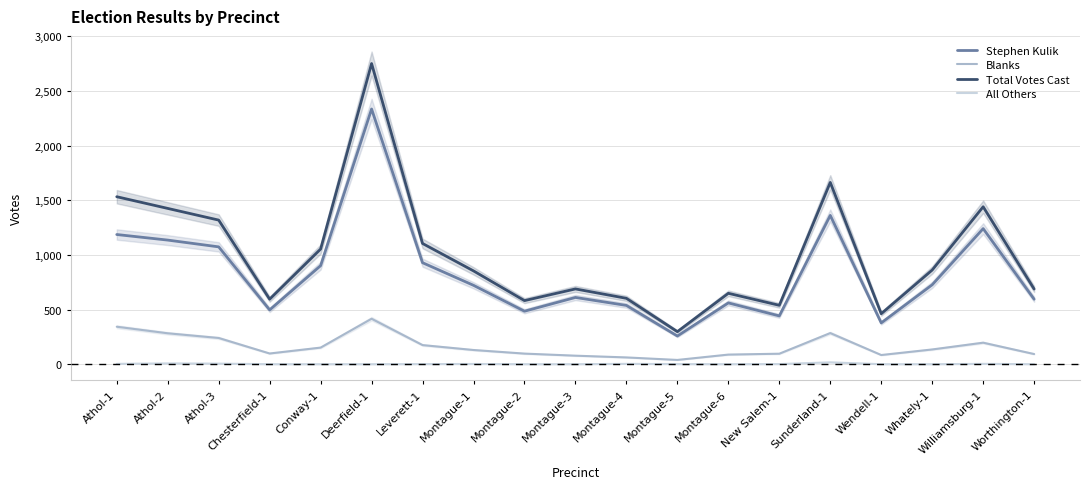

At which category is the sum across all series the highest?

Deerfield-1